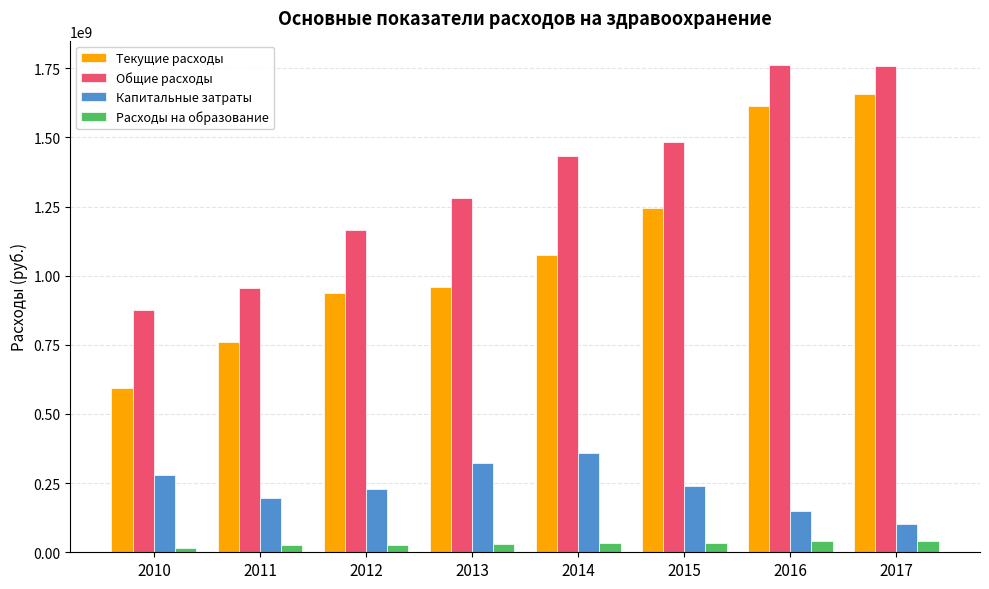

What is the total value across all series at 2016?

3562028607.6